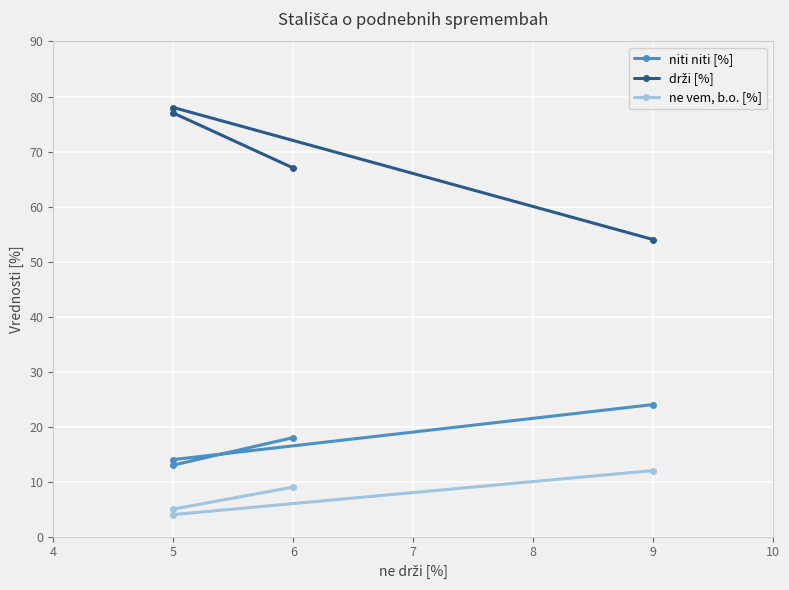

What is the sum of all niti niti [%] values?

69